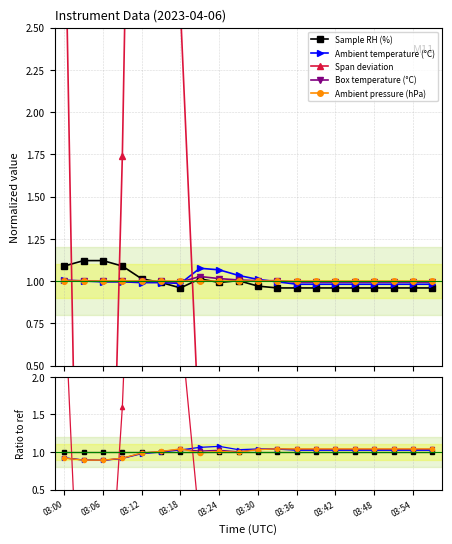

What position from the left is 03:30?

6